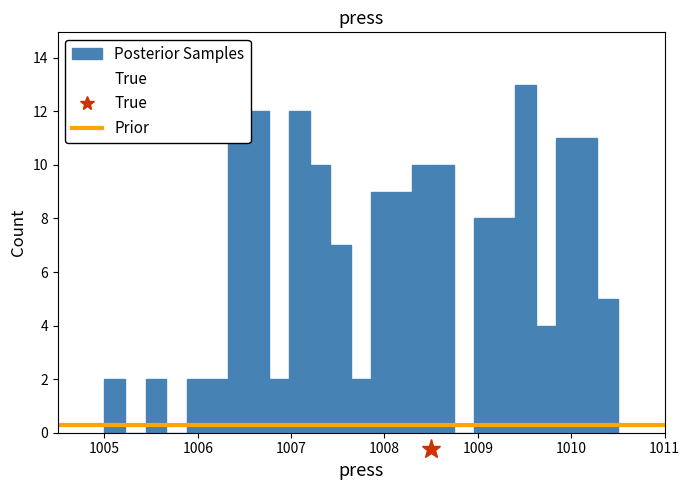

Read against the x-axis, roughly where is the centre of the tallest bar?

1009.5